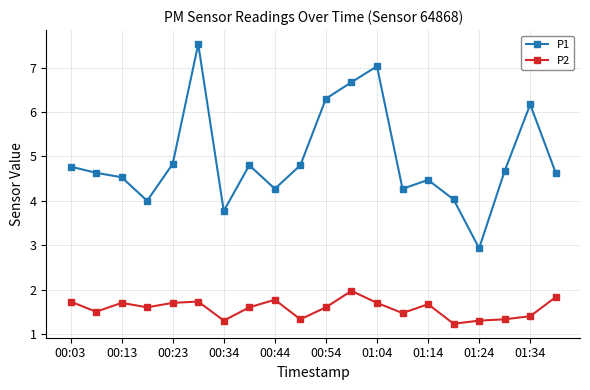

What is the value of the P2 point at the 17th from the left?

1.3